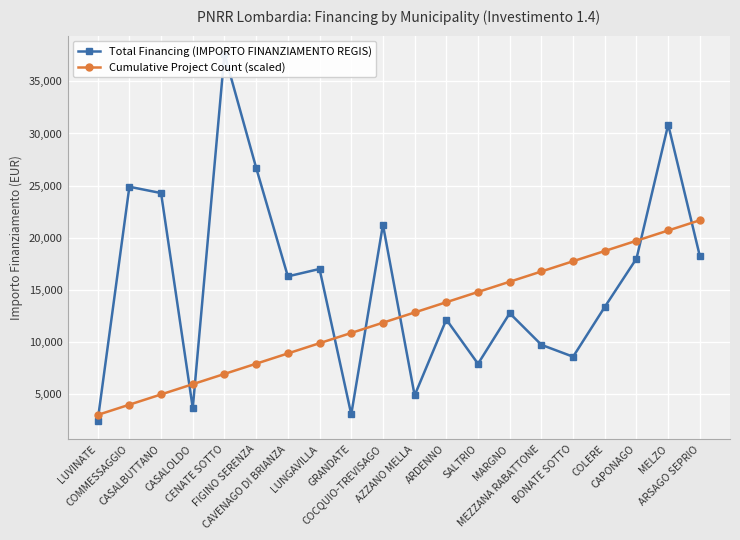

How many interior local valleys does the Total Financing (IMPORTO FINANZIAMENTO REGIS) series have?

6